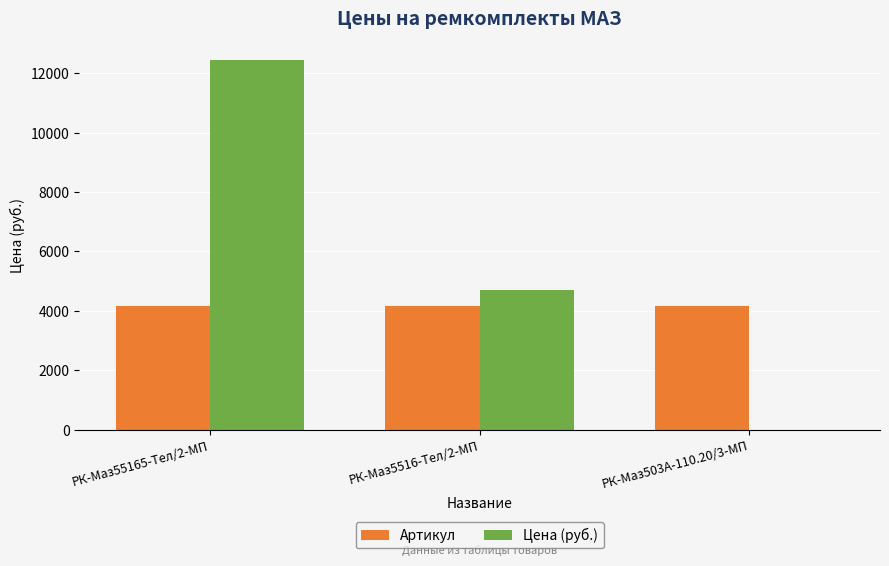

What is the total value across all series at РК-Маз55165-Тел/2-МП?

16634.5